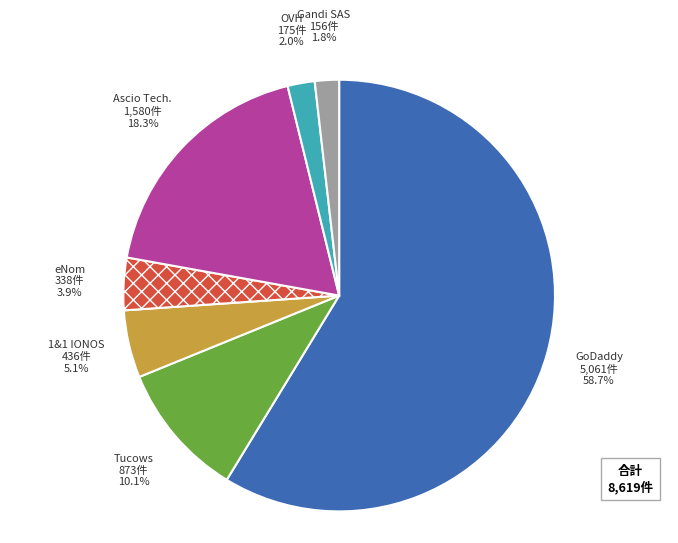

How many slices are in this pie chart?

7